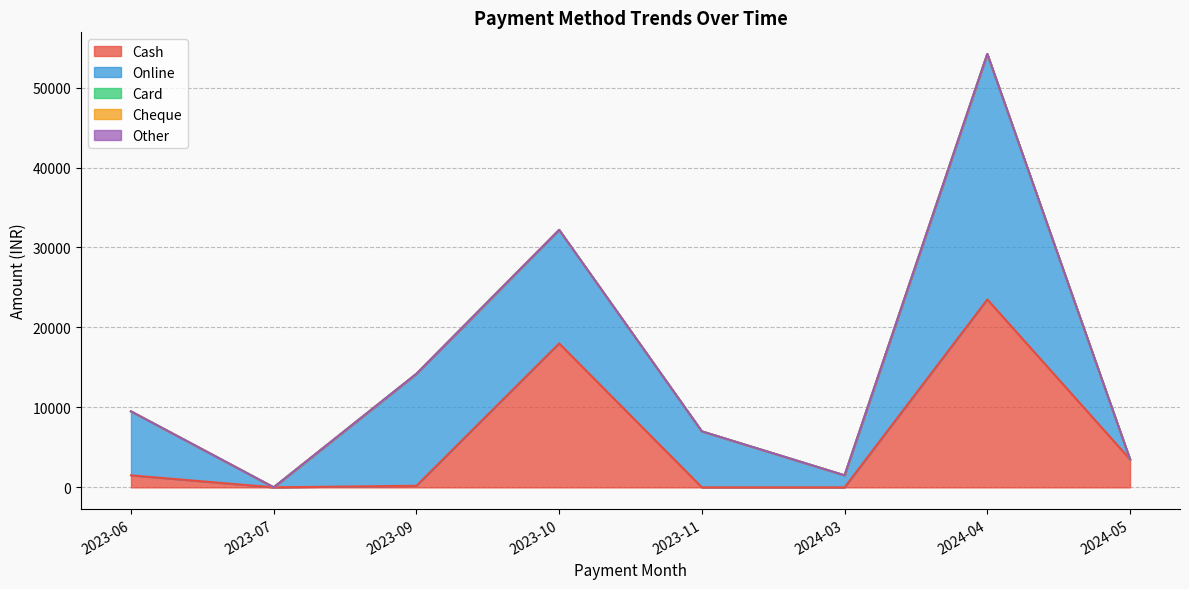

Rank the series by their maximum value, from lowest to highest.

Card, Cheque, Other, Cash, Online